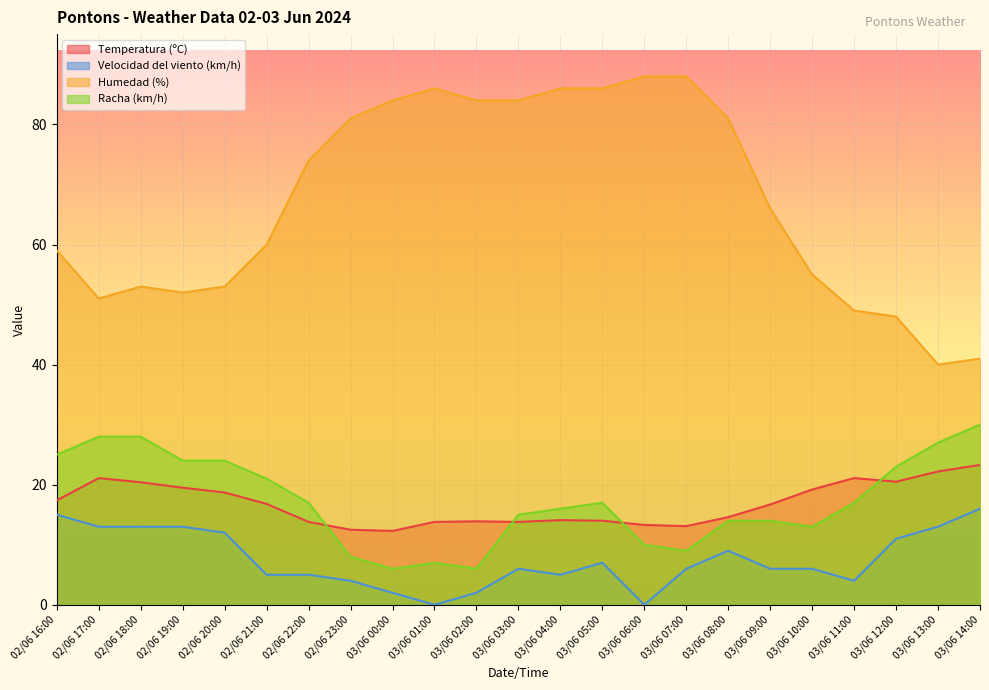

How many data points does each series have?

23